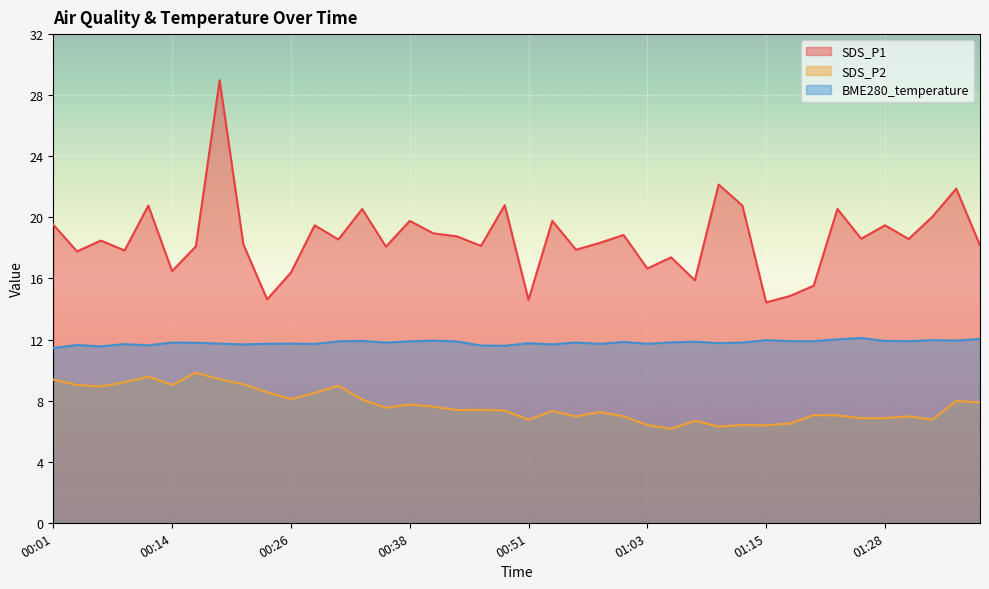

Is it true that SDS_P1 equals 14.6 at 00:51?

True